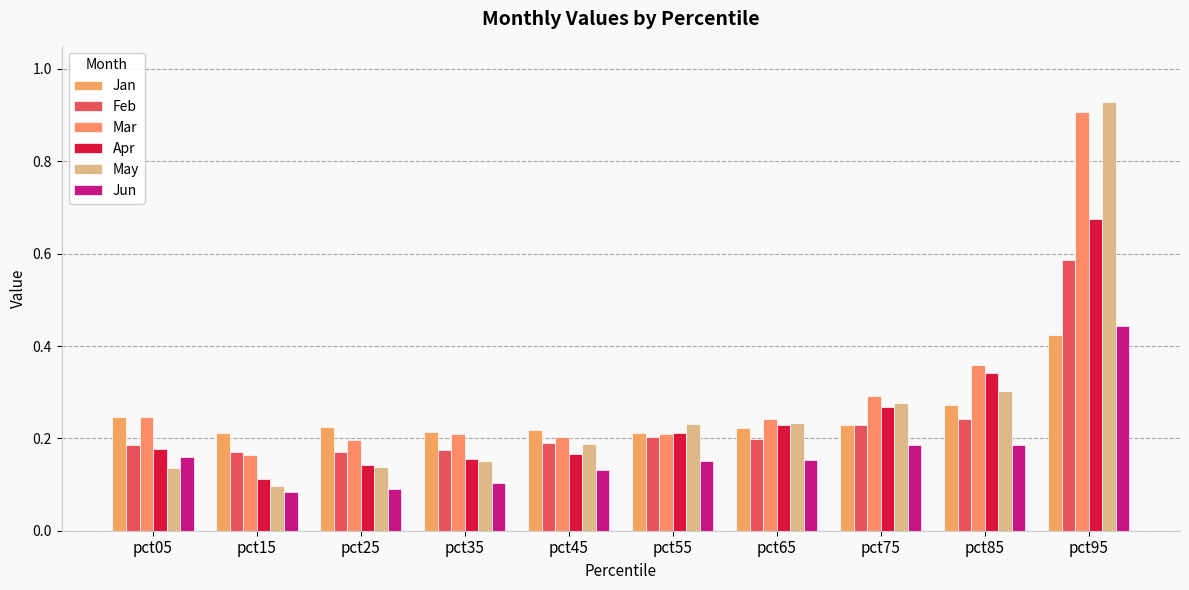

Count the number of data series in this chart.

6